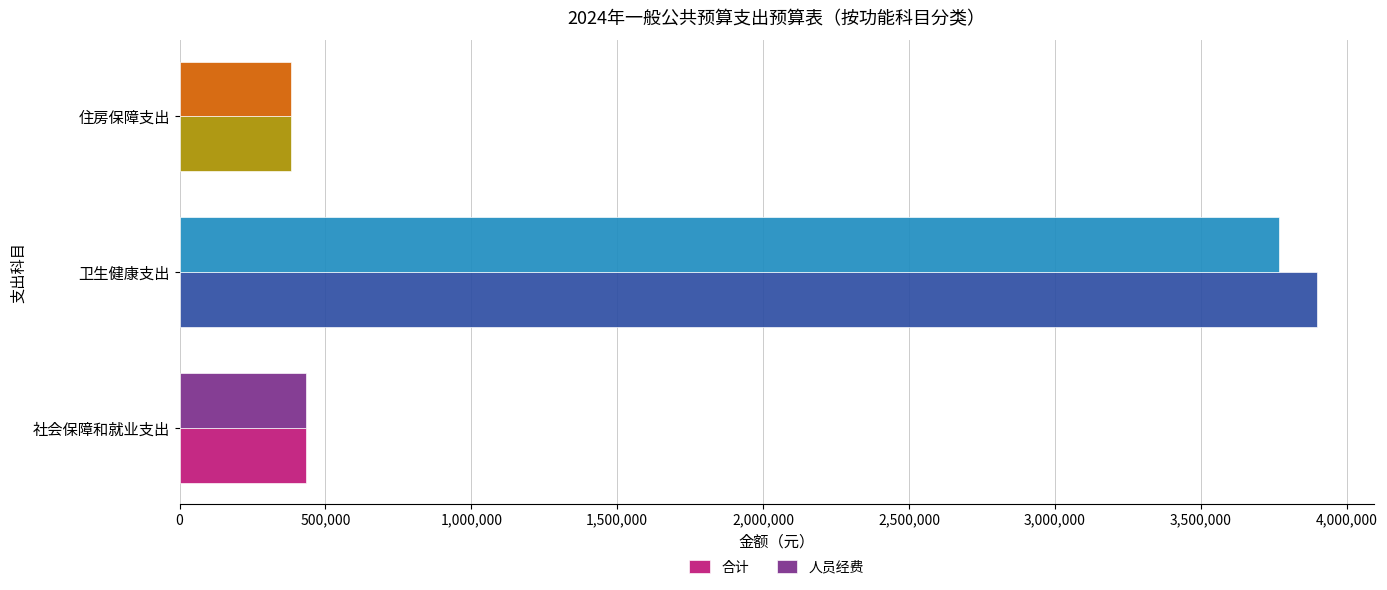

What is the sum of the 合计 values at 卫生健康支出 and 住房保障支出?

4281195.1